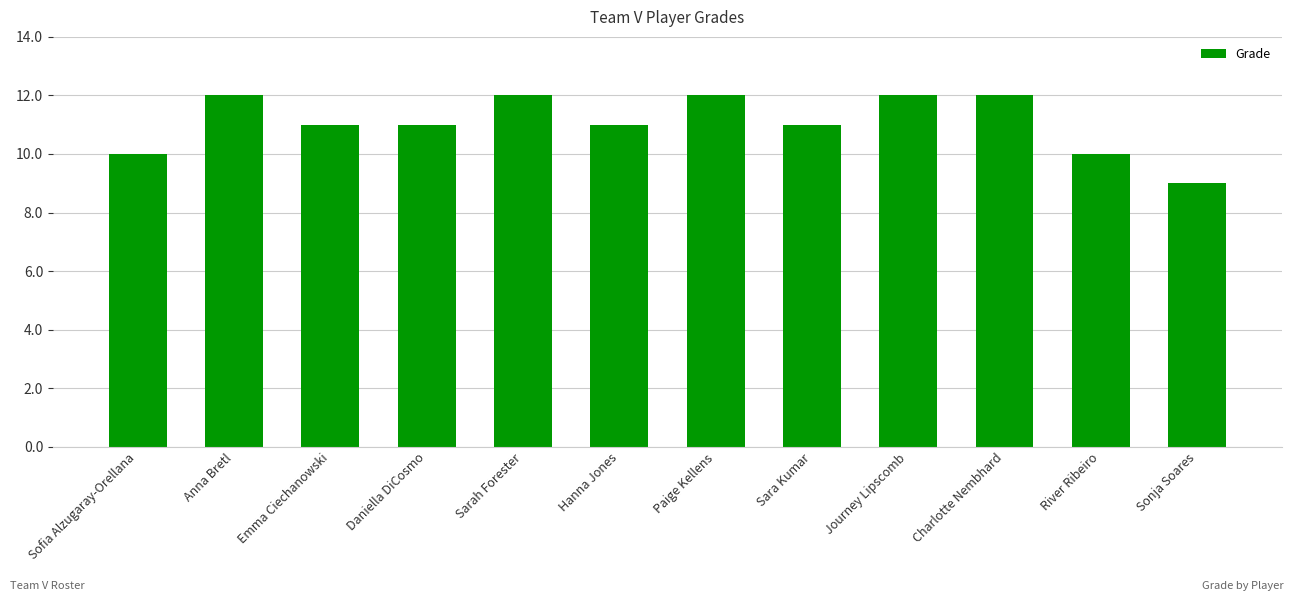

What is the difference between the maximum and second lowest values?

2